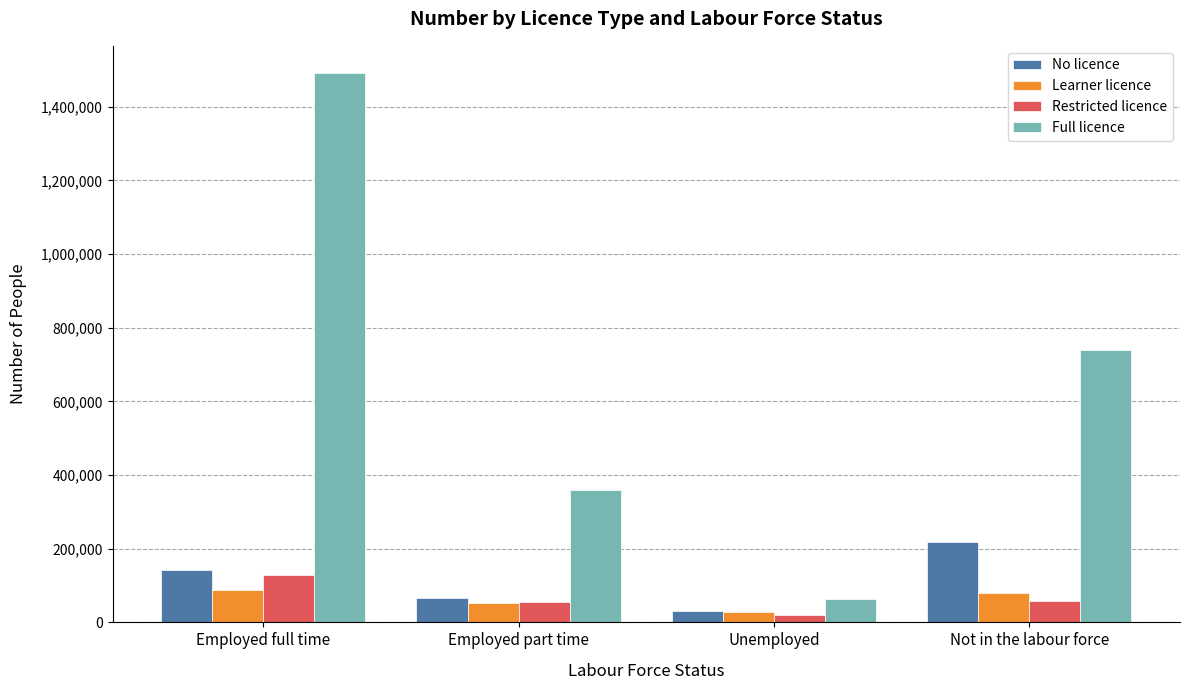

How many Learner licence values are between 52530 and 87102?

3